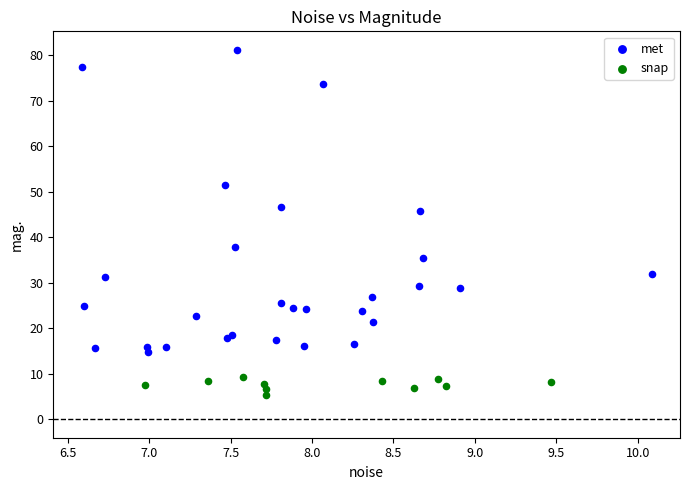

Which series contains the lowest Y value?

snap